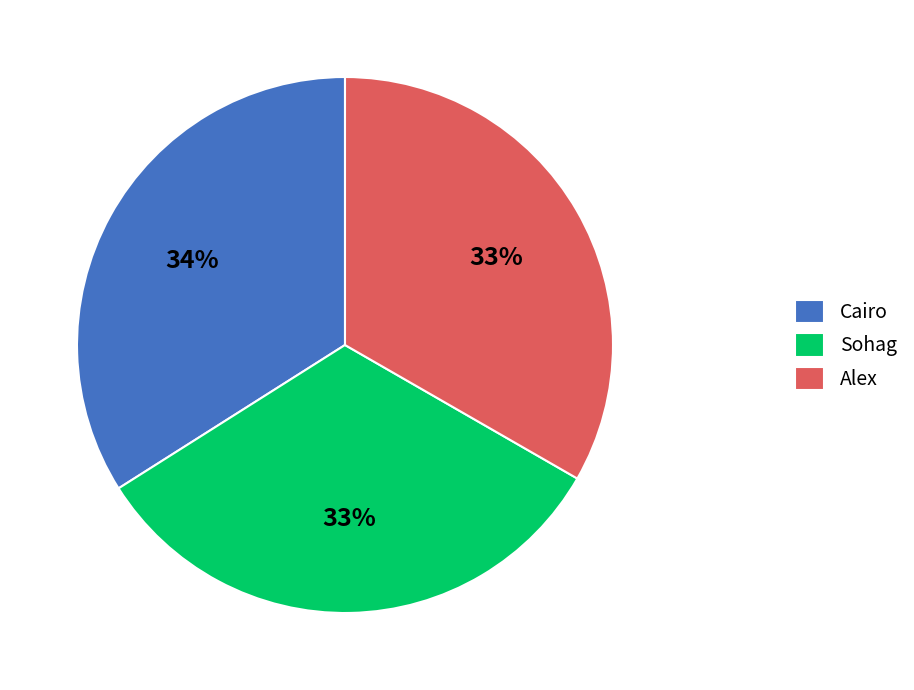

Does Cairo represent more than half of the total?

No